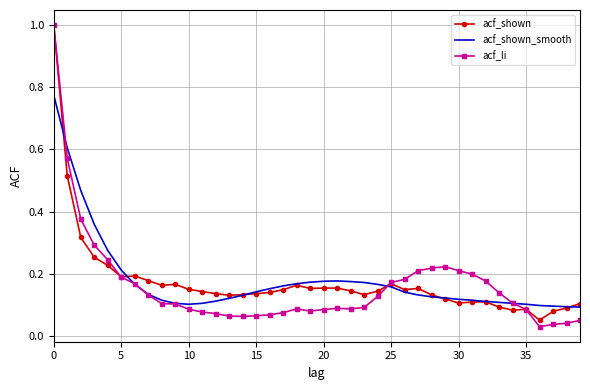

Which series has the widest spread of values?

acf_li